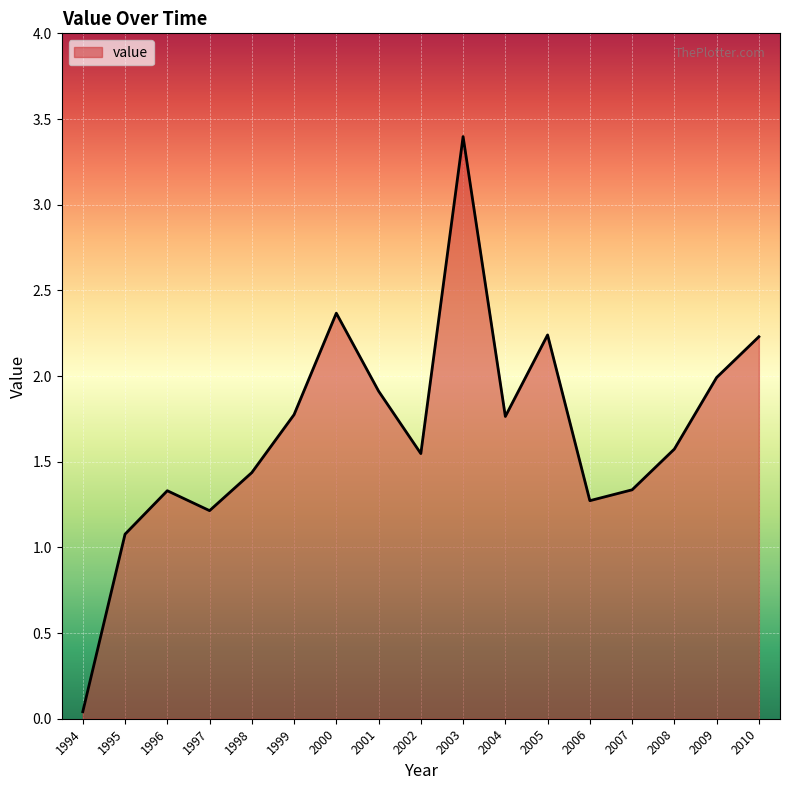

The chart shows a value of 3.6 at 2010. True or false?

False